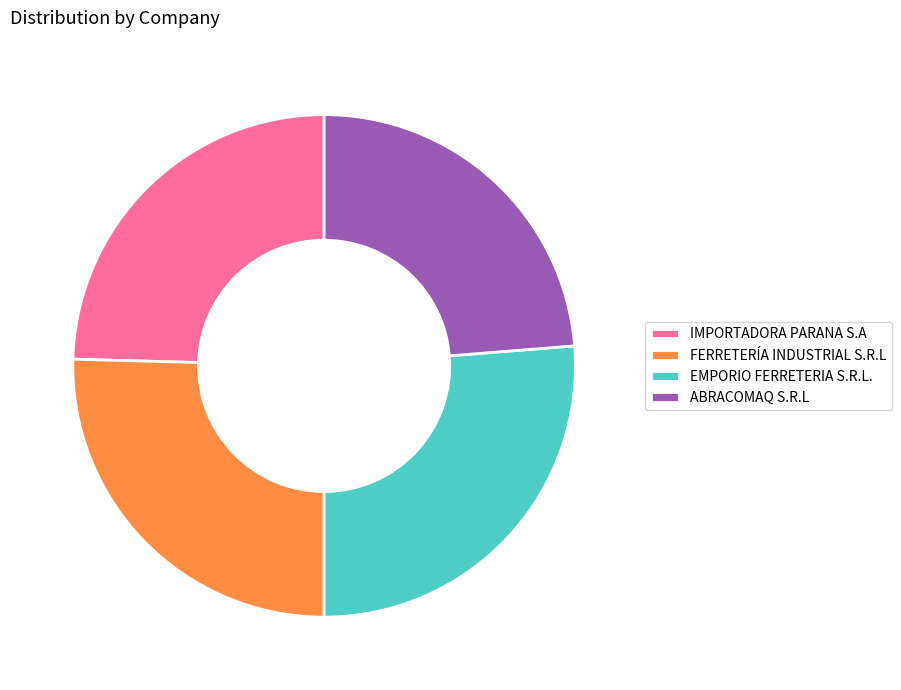

Rank the categories by value from highest to lowest.

EMPORIO FERRETERIA S.R.L., FERRETERÍA INDUSTRIAL S.R.L, IMPORTADORA PARANA S.A, ABRACOMAQ S.R.L